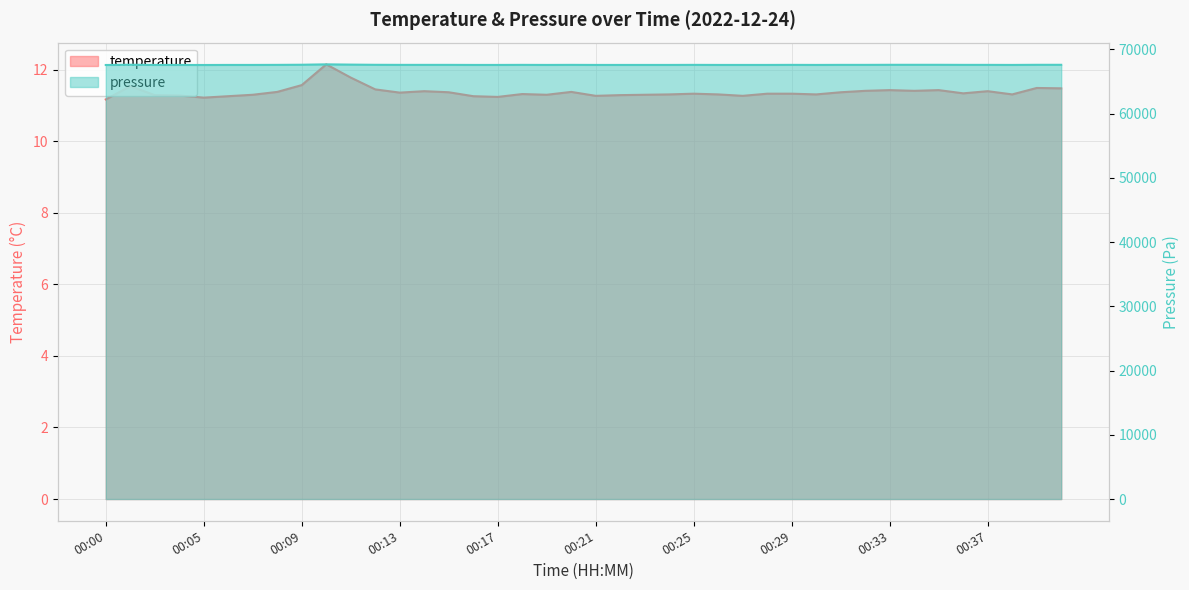

What is the value of the temperature point at the 2nd from the left?

11.5